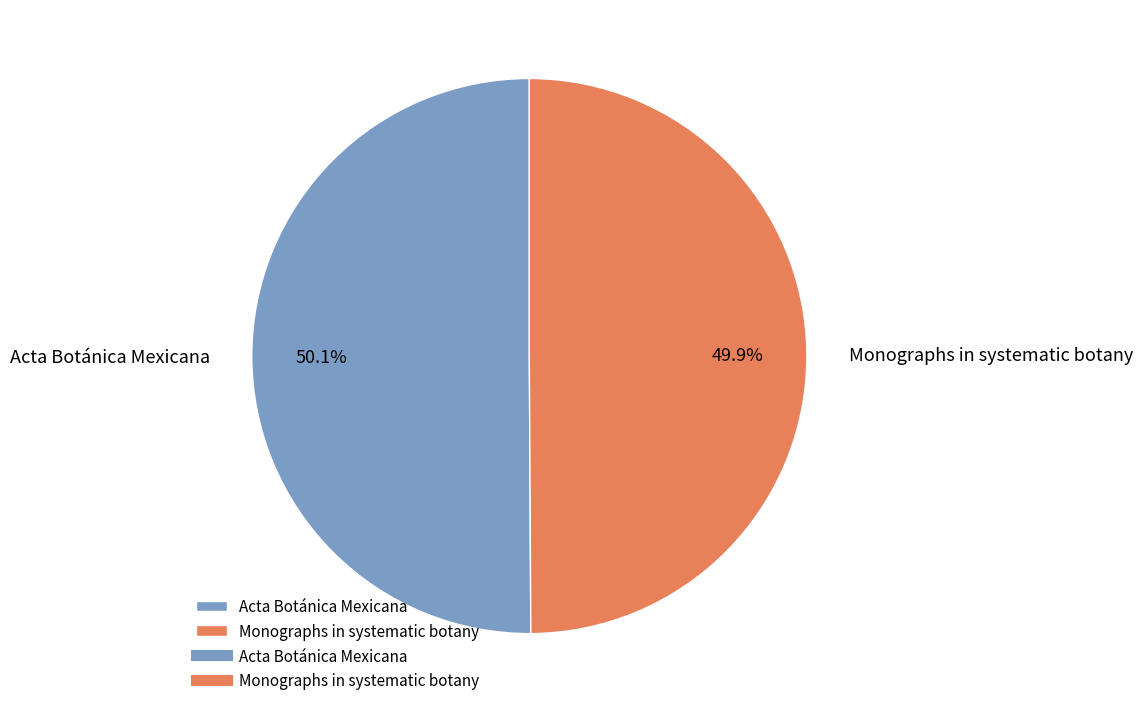

Count the number of slices in the pie.

2